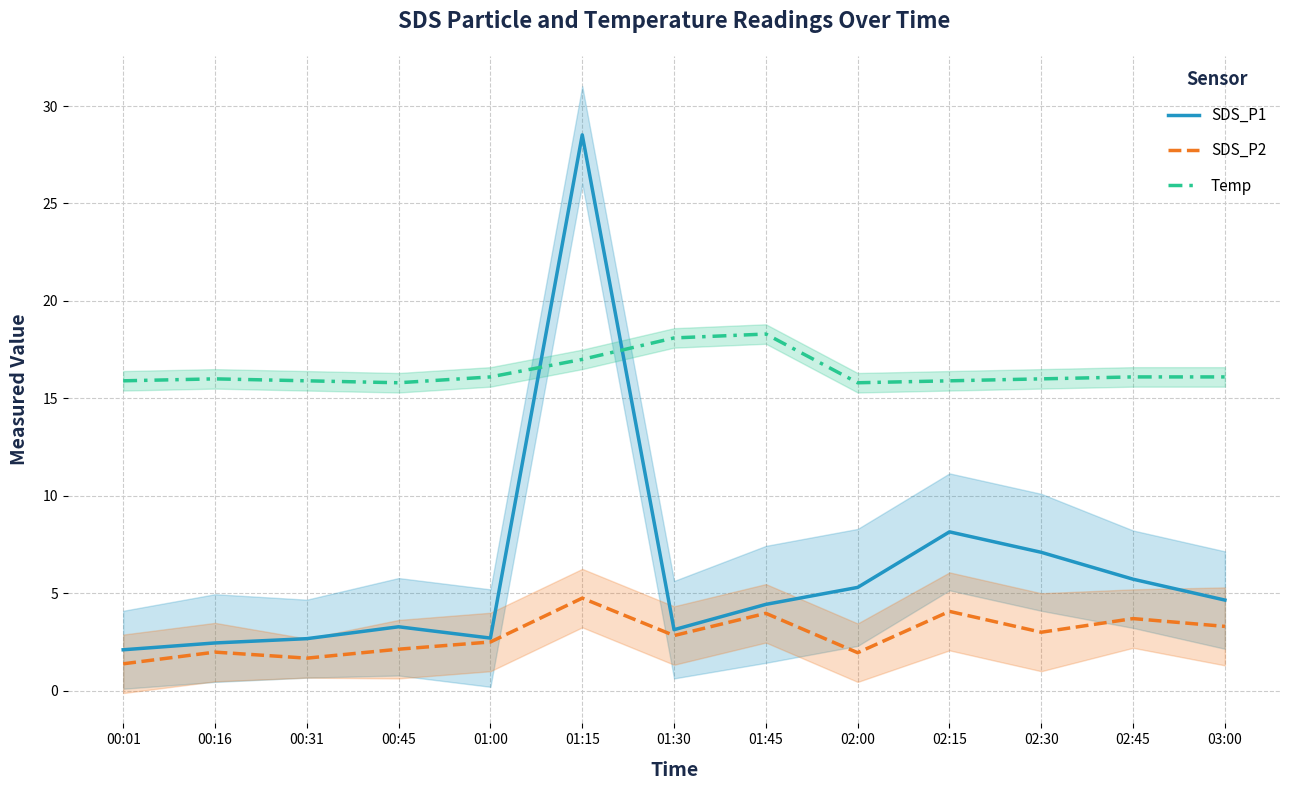

What is the label of the 1st point from the right?

03:00